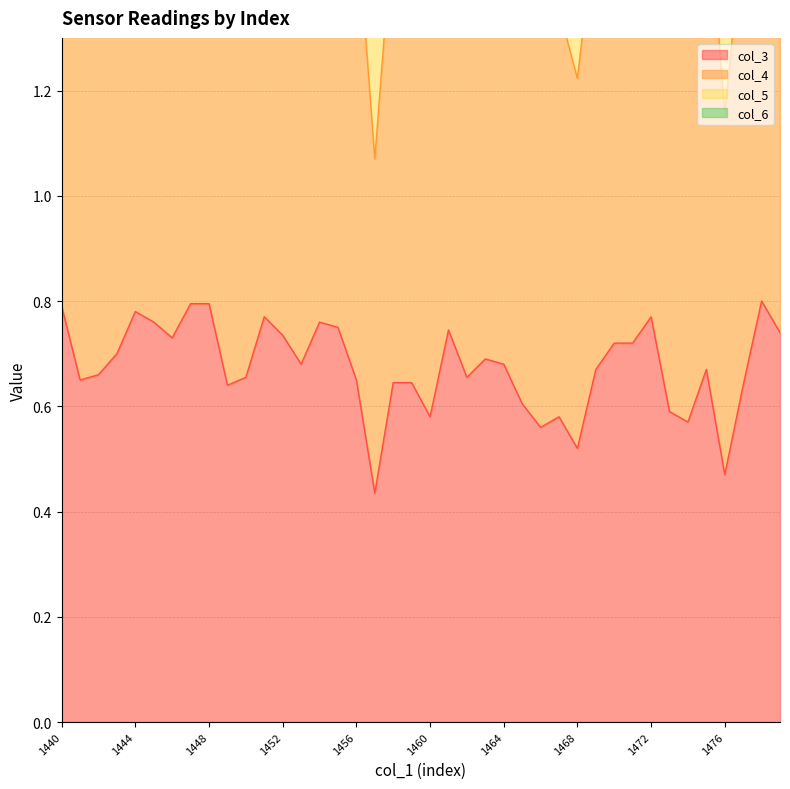

What is the minimum value for col_3?

0.4